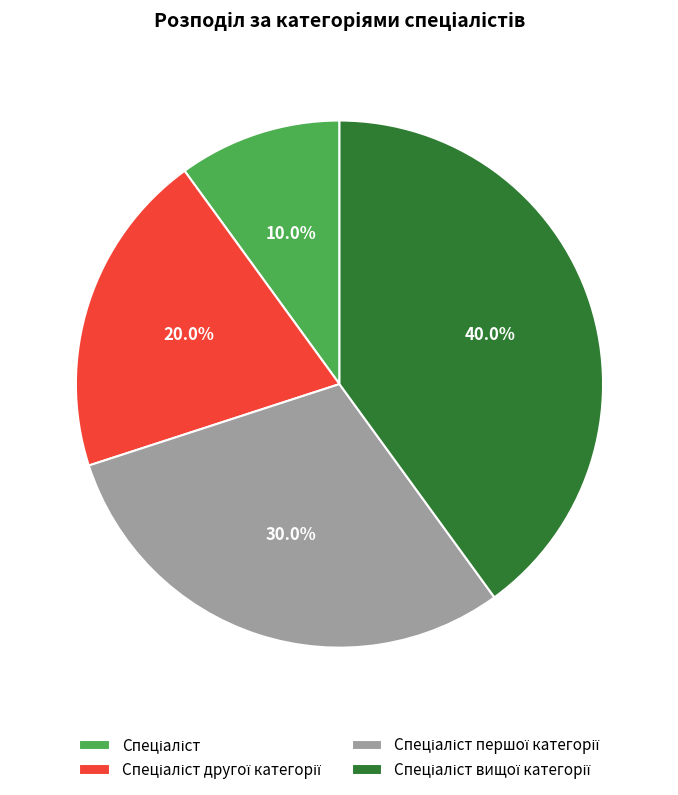

Does any single category account for the majority?

No